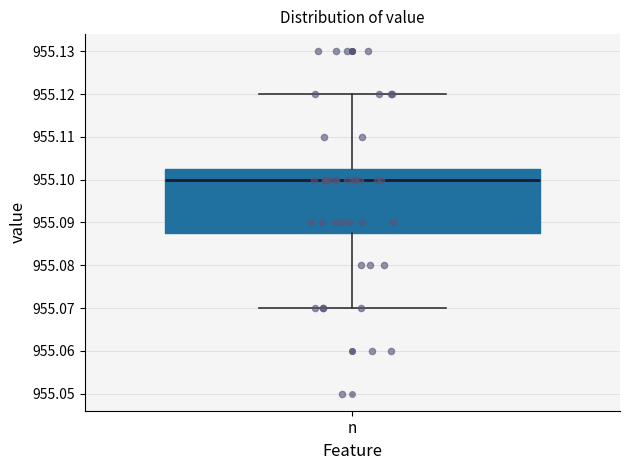

Where does the median line of the box for n sit on the y-axis? The values are not printed on the chart, so give them approximately, as read against the axis.

955.100